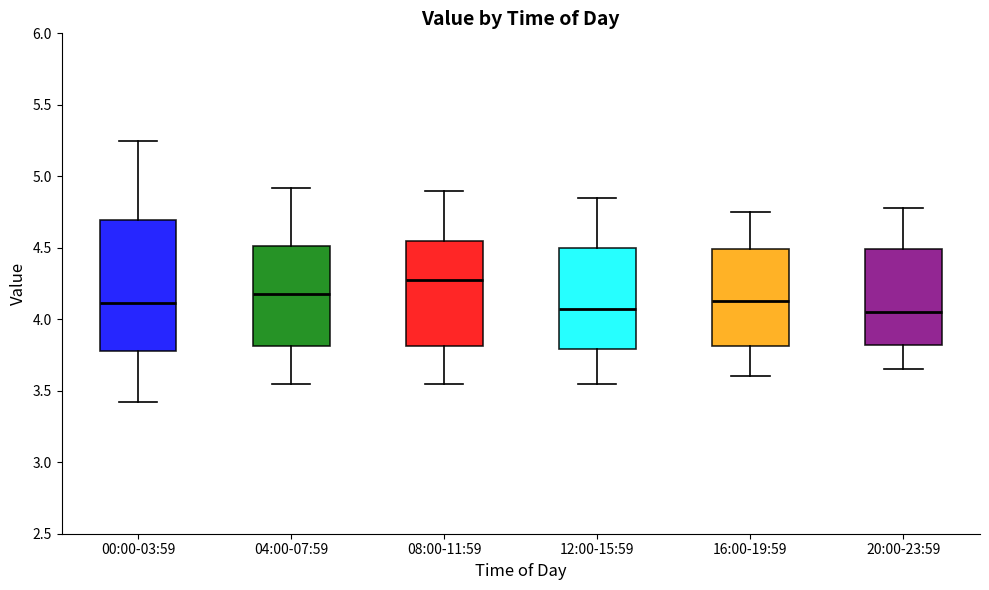

Where does the upper whisker of the box for 04:00-07:59 end on the y-axis? The values are not printed on the chart, so give them approximately, as read against the axis.

4.90